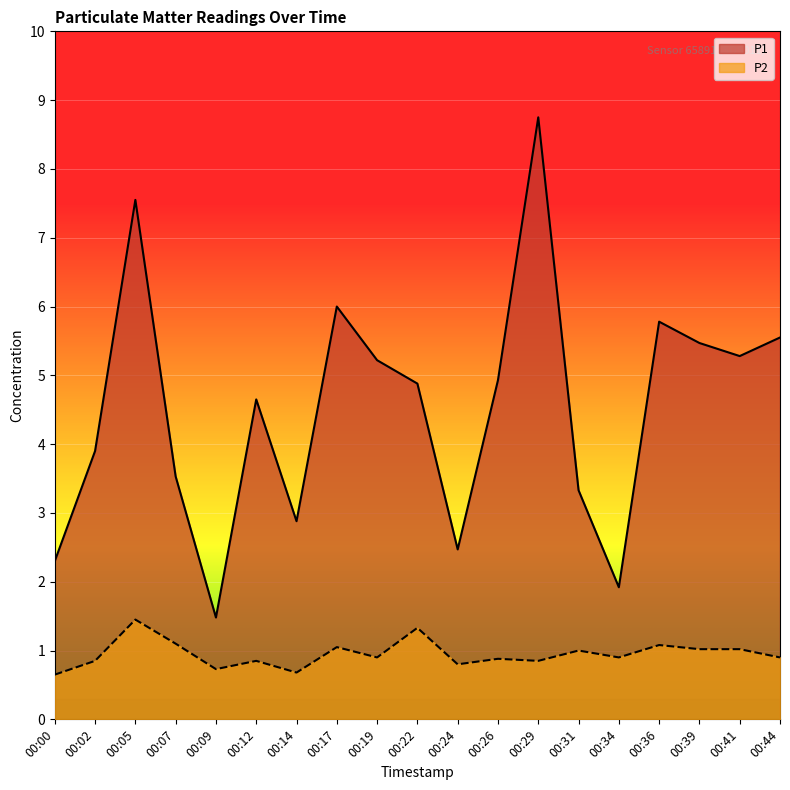

The P1 series shows 6.2 at 00:12. True or false?

False